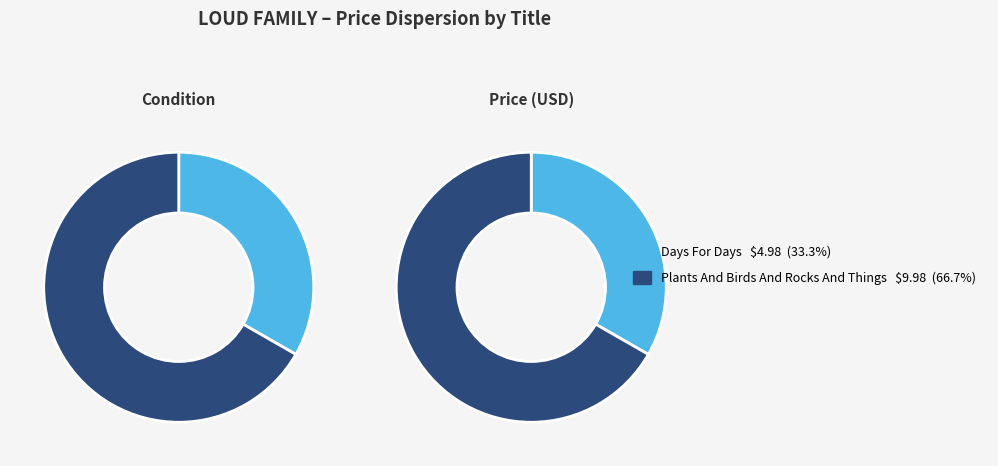

To the nearest percent, what percentage of the pie is Days For Days?

33%